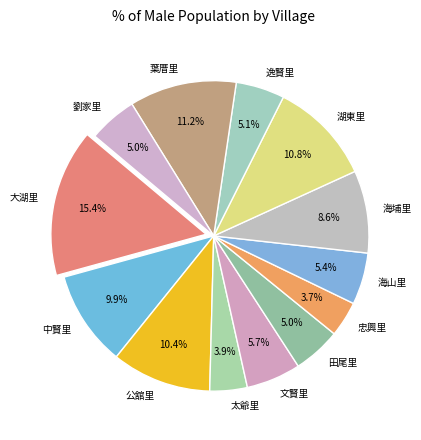

Count the number of slices in the pie.

13